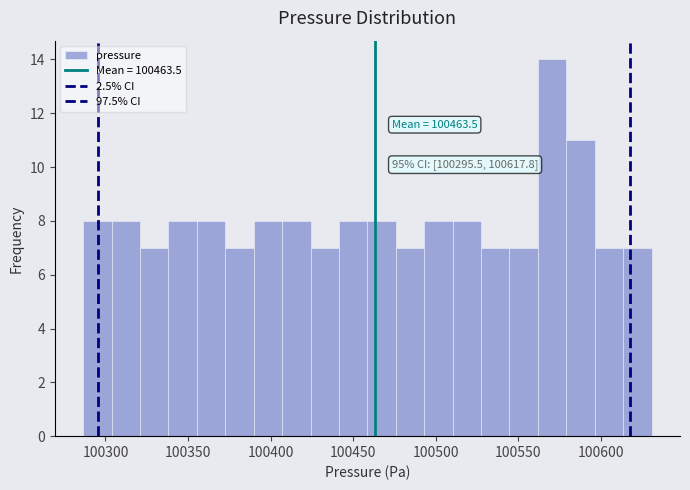

Around what value on the x-axis is the tallest bar? Give the approximate position of its centre, as read against the axis.

100570